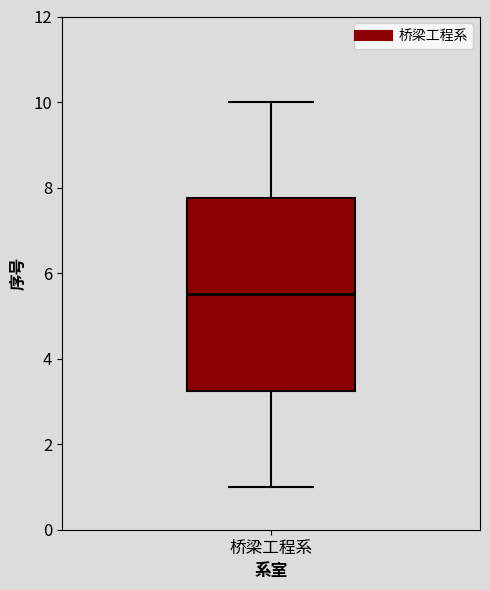

Transcribe this box plot: give where the median line is, the range the box spans, and where the two whiskers end, as read against the y-axis. The values are not printed on the chart, so give them approximately, as read against the axis.

median 5.6, box 3.2 to 7.8, whiskers 1.0 to 10.0